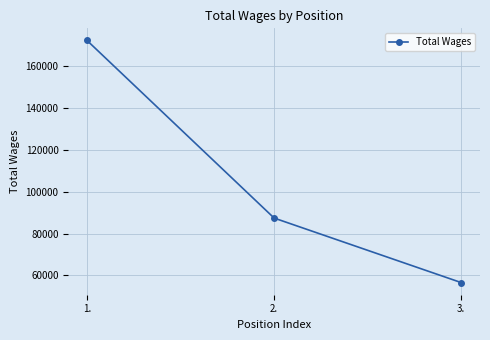

Which category has the lowest value across all series?

3.